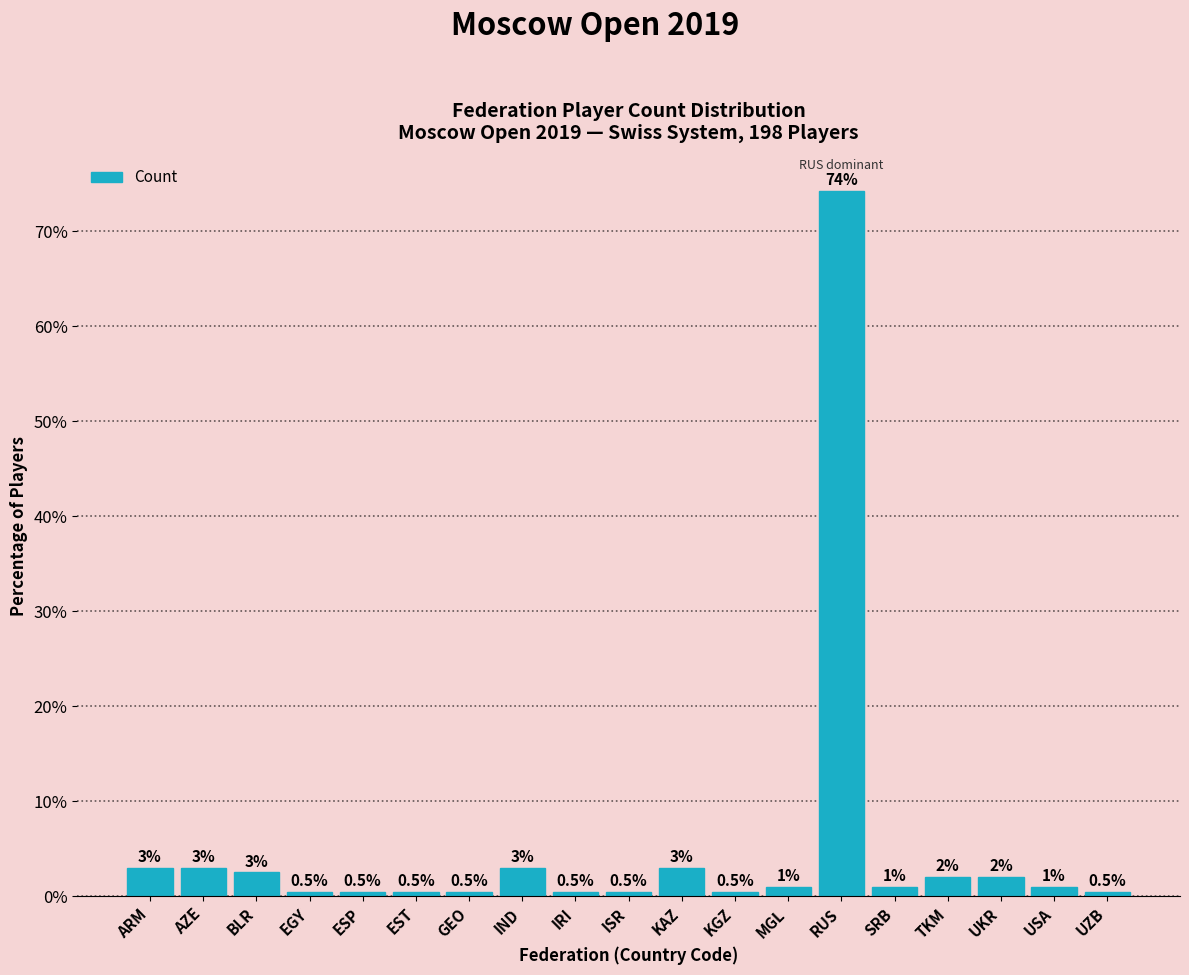

What value does the data have at ISR?

0.5